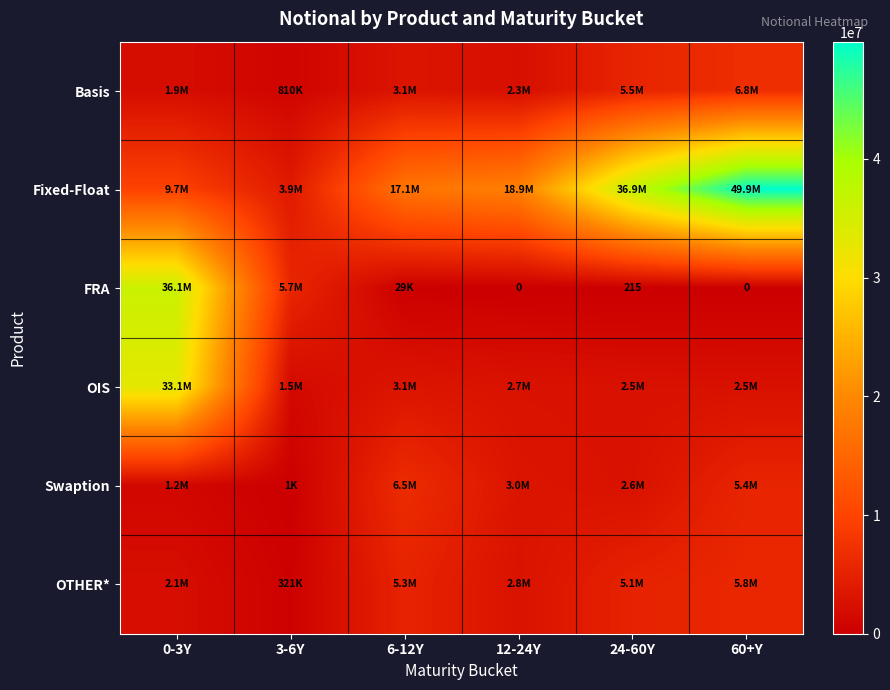

What is the average value of the OTHER* series?

3561699